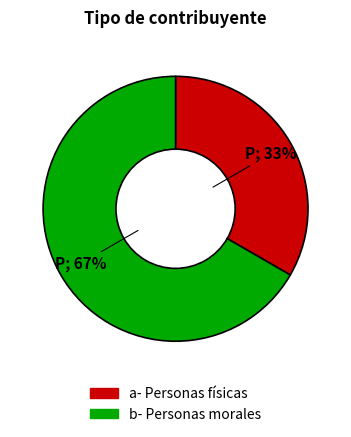

Is there a majority slice in this chart?

Yes